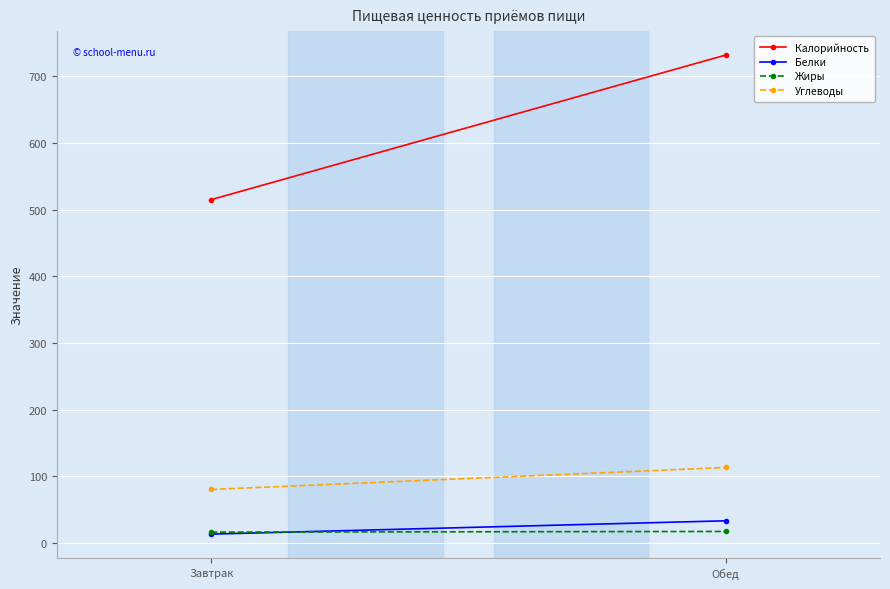

How many Жиры values are between 16 and 17?

2